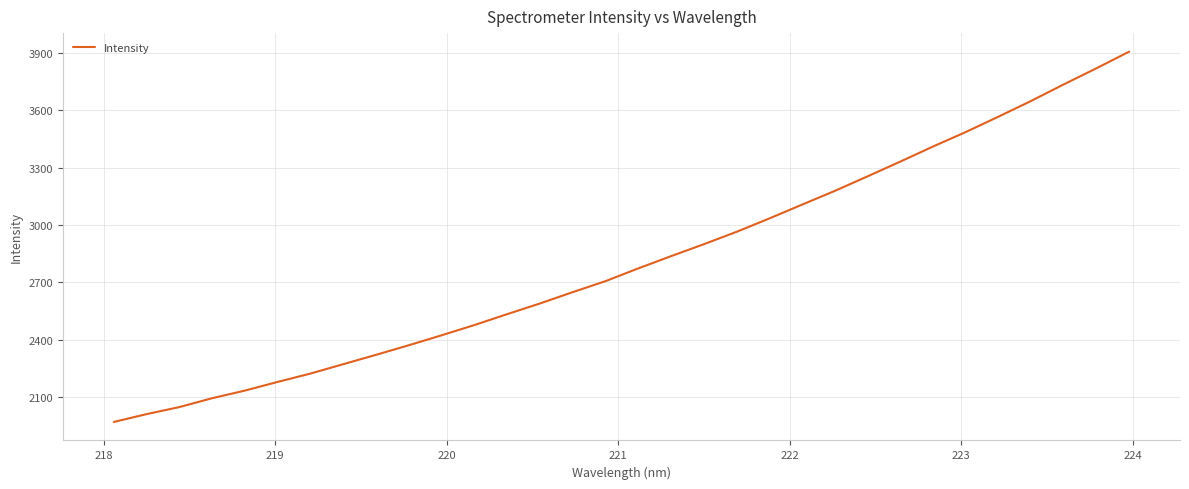

What is the minimum value shown in the chart?

1969.3